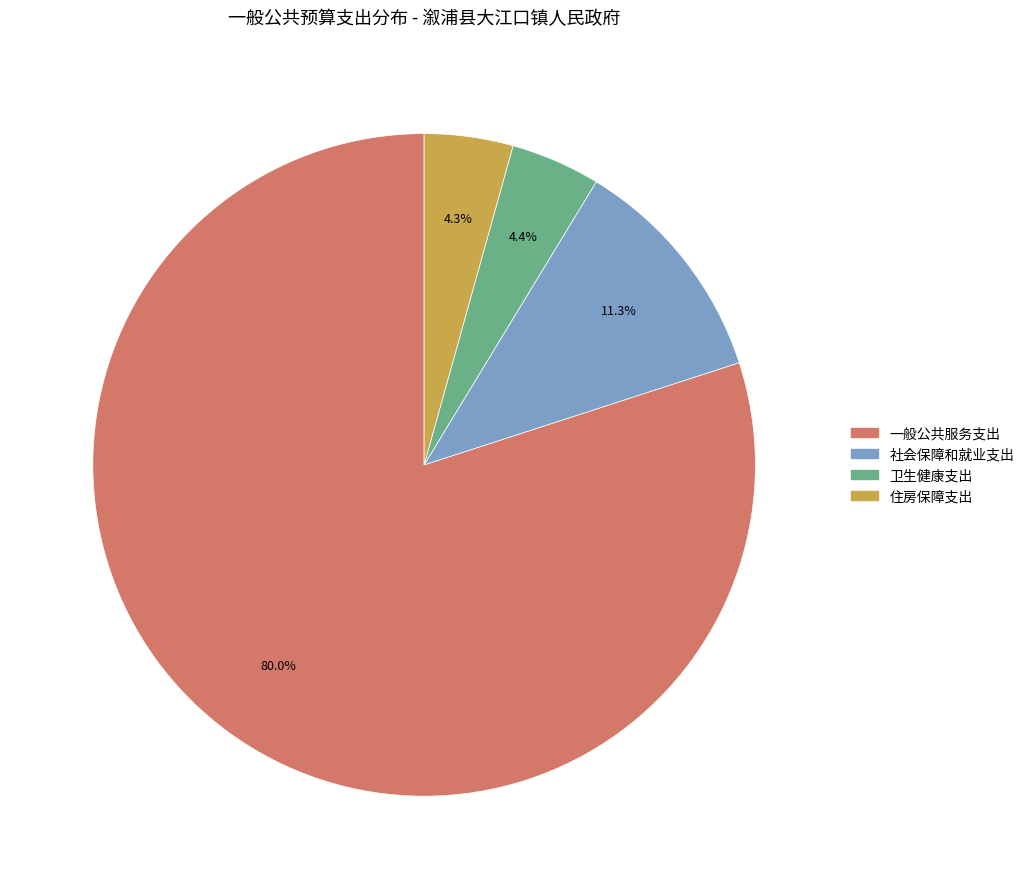

The 一般公共服务支出 slice represents 89% of the pie. True or false?

False